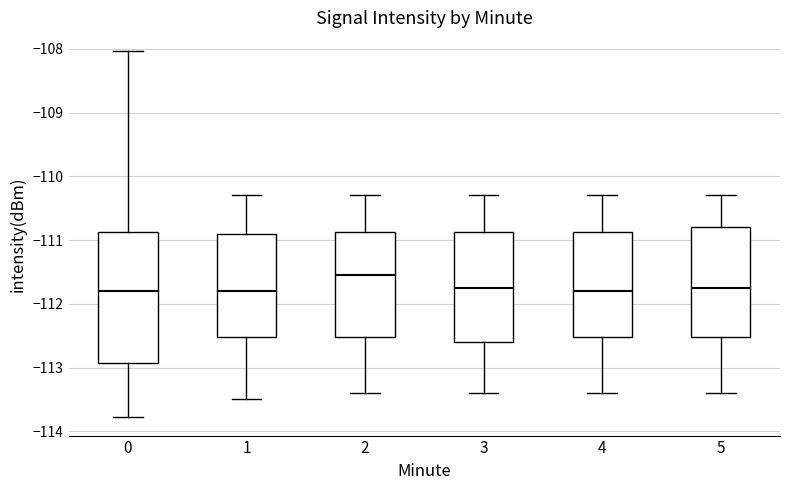

Reading left to right, read every box against the y-axis: the position of its median line, the range the box covers, and the ends of its whiskers. The values are not printed on the chart, so give them approximately, as read against the axis.

0: median -111.8, box -112.9 to -110.9, whiskers -113.8 to -108.0
1: median -111.8, box -112.5 to -110.9, whiskers -113.5 to -110.3
2: median -111.5, box -112.5 to -110.9, whiskers -113.4 to -110.3
3: median -111.7, box -112.6 to -110.9, whiskers -113.4 to -110.3
4: median -111.8, box -112.5 to -110.9, whiskers -113.4 to -110.3
5: median -111.7, box -112.5 to -110.8, whiskers -113.4 to -110.3